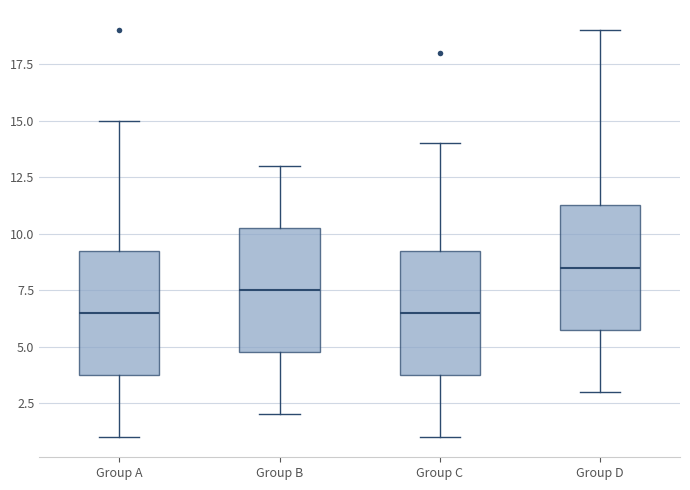

Where does the lower whisker of the box for Group C end on the y-axis? The values are not printed on the chart, so give them approximately, as read against the axis.

1.0